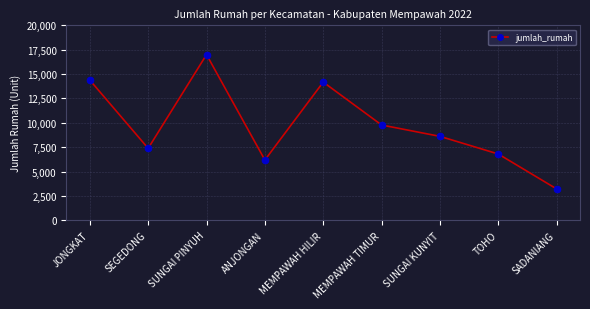

What is the change in value from SEGEDONG to MEMPAWAH HILIR?

+6795